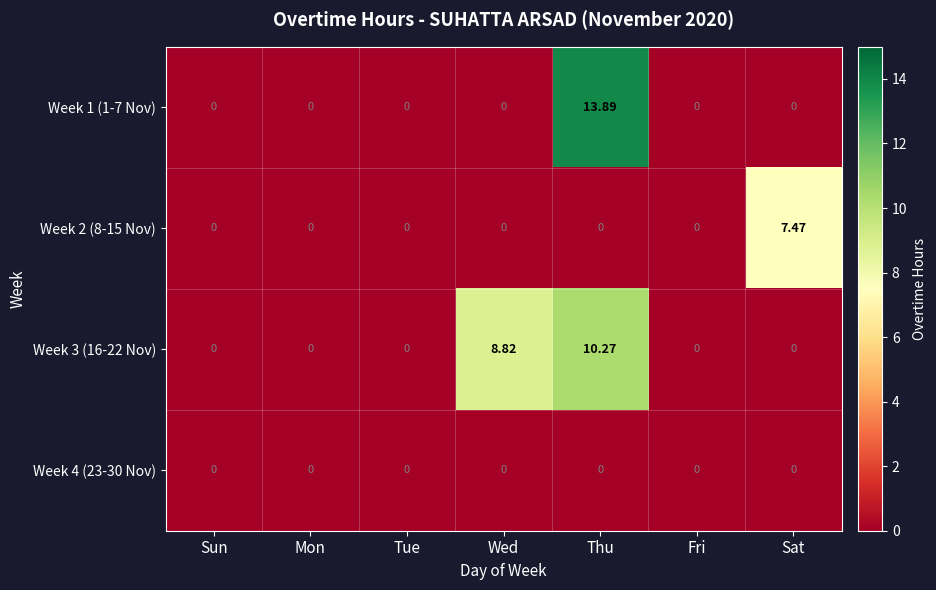

At which label is Week 3 (16-22 Nov) closest to 5?

Wed